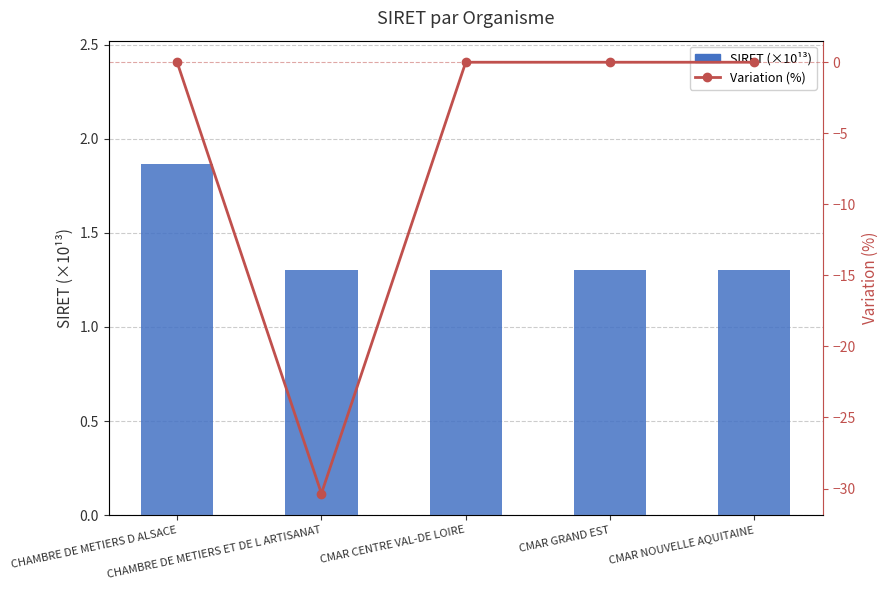

Between CMAR CENTRE VAL-DE LOIRE and CMAR GRAND EST, which is larger?

CMAR GRAND EST